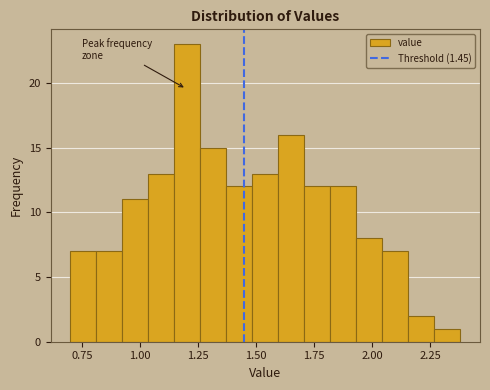

Read against the x-axis, roughly where is the centre of the tallest bar?

1.20